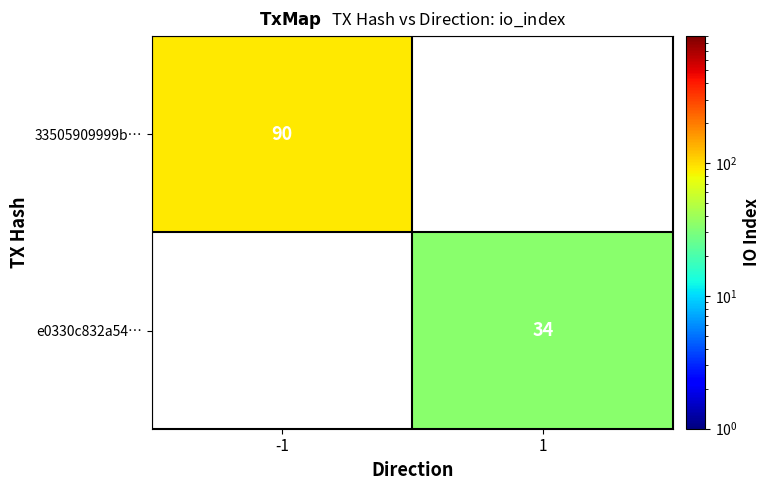

Which category has the highest value across all series?

-1